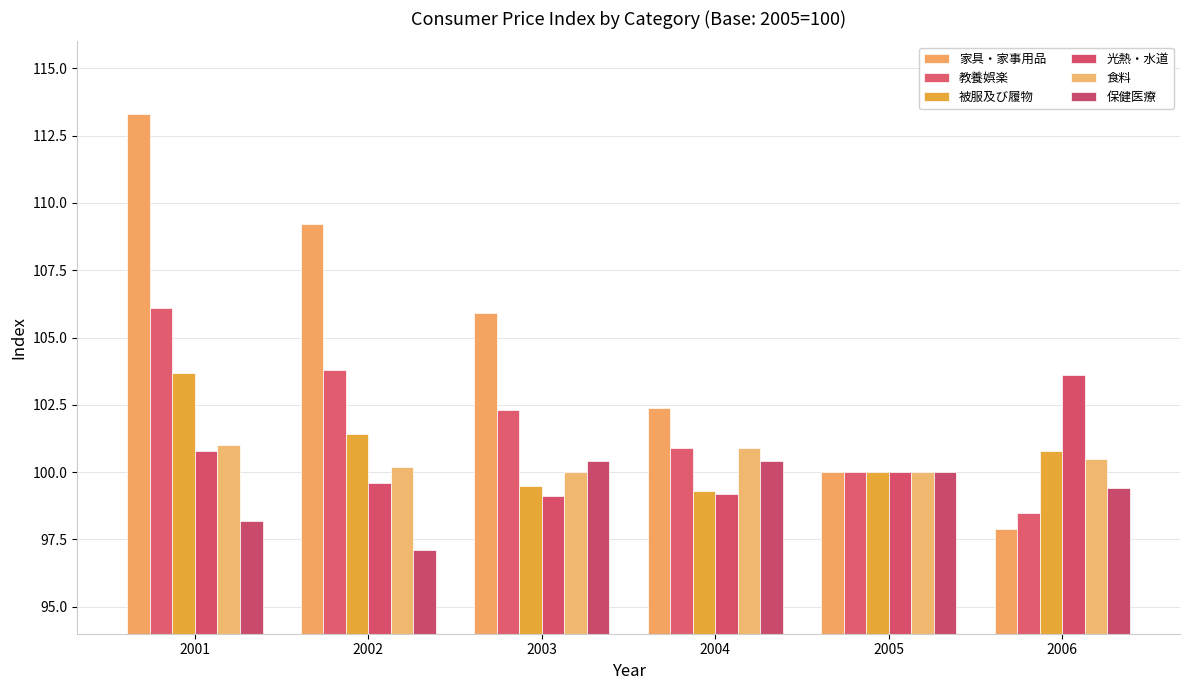

Count the number of data series in this chart.

6